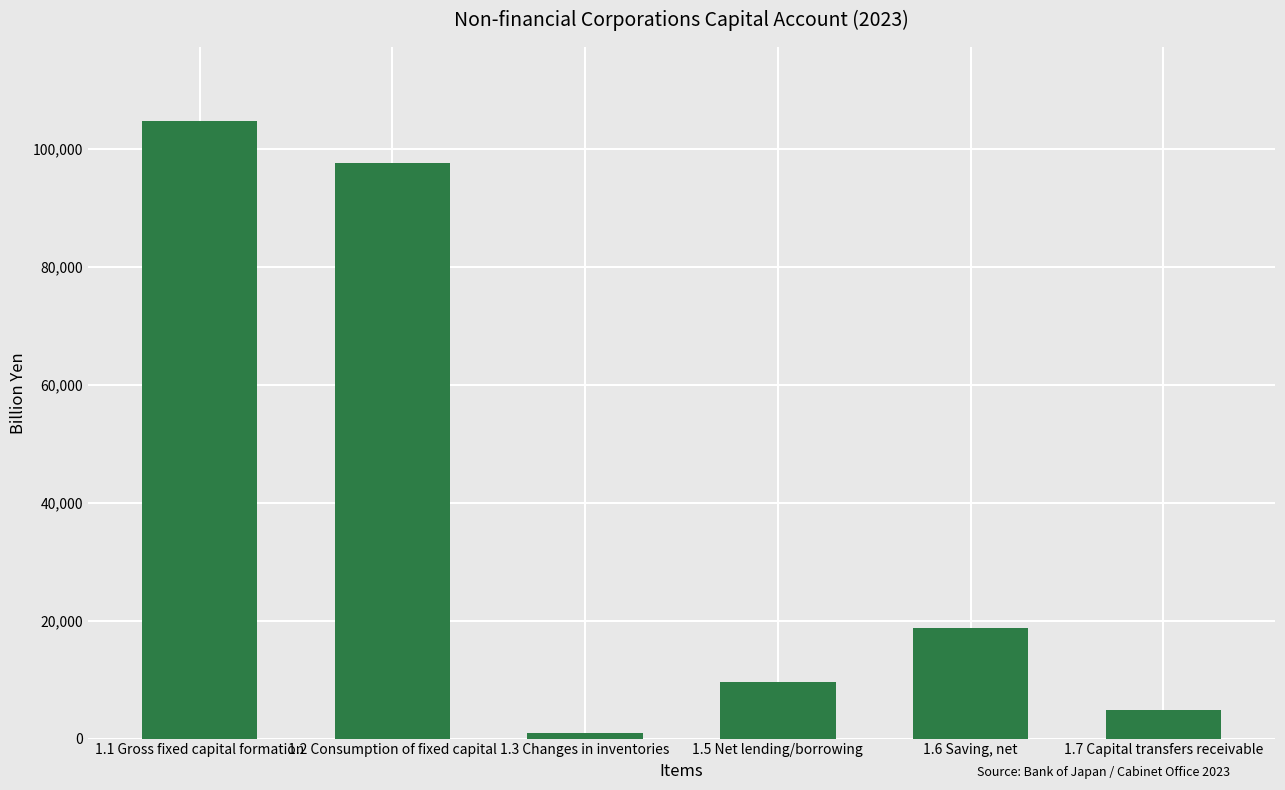

What is the value of the 2nd bar from the left?

97562.6